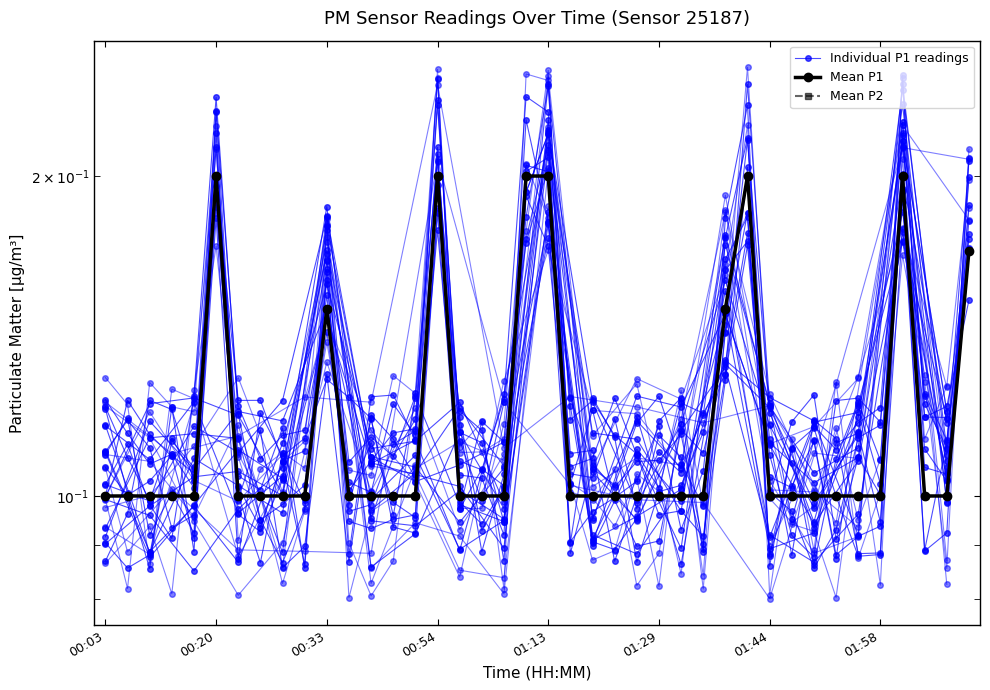

How many lines are shown in the chart?

3